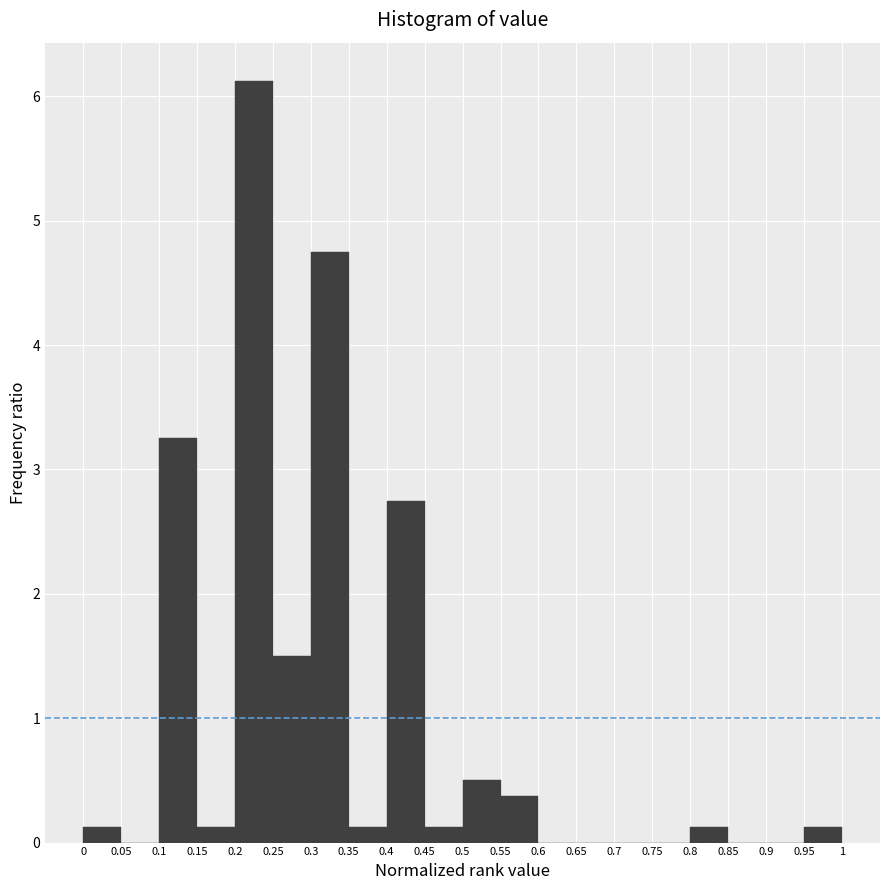

How tall is the bar that spans 0.5 to 0.55 on the x-axis? The values are not printed on the chart, so give them approximately, as read against the axis.

0.5